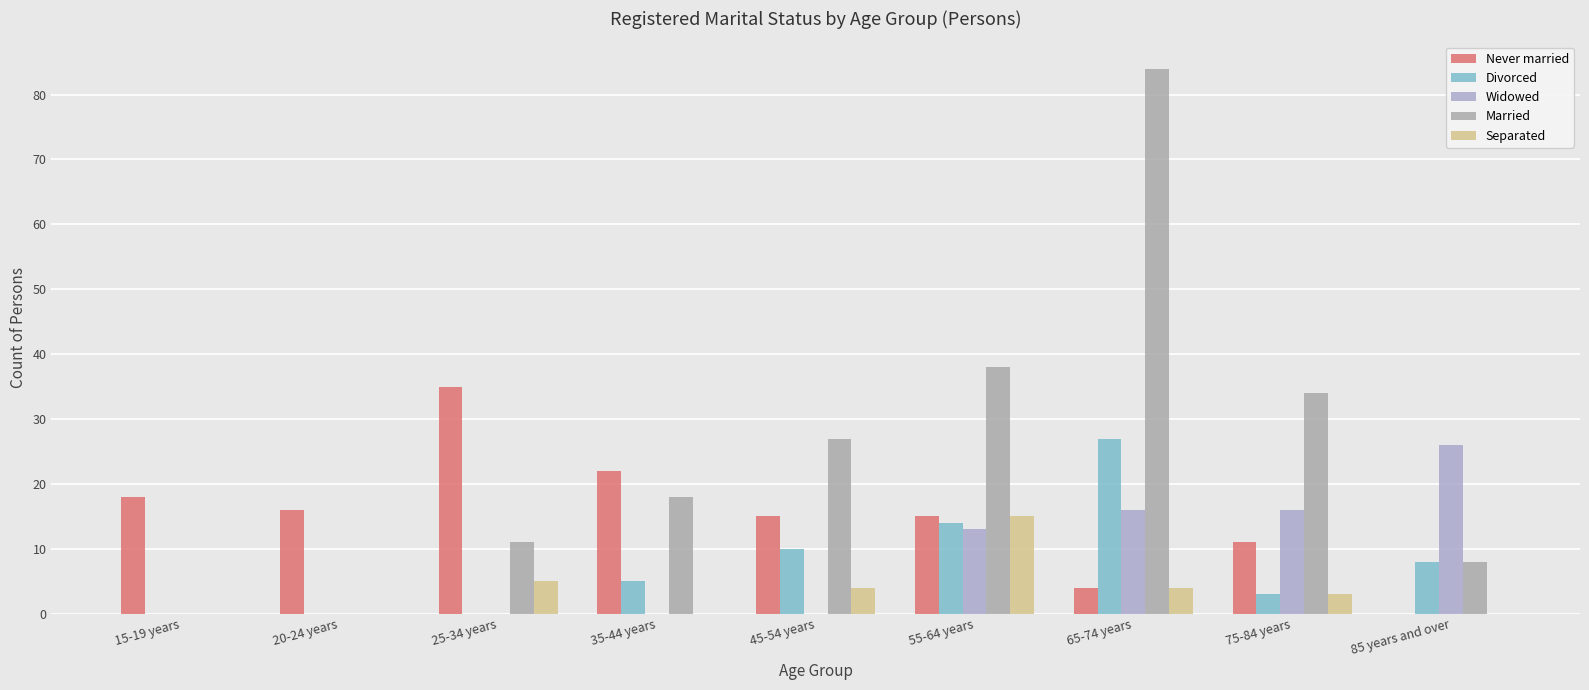

Where does the Never married series first go above 15?

15-19 years